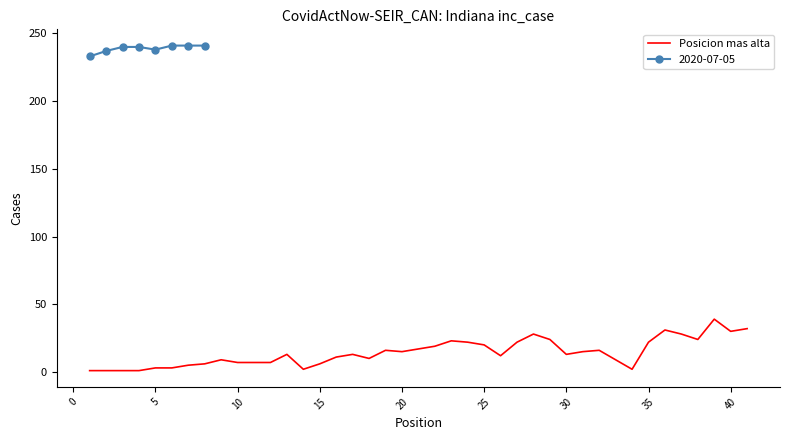

What is the maximum value for Posicion mas alta?

39